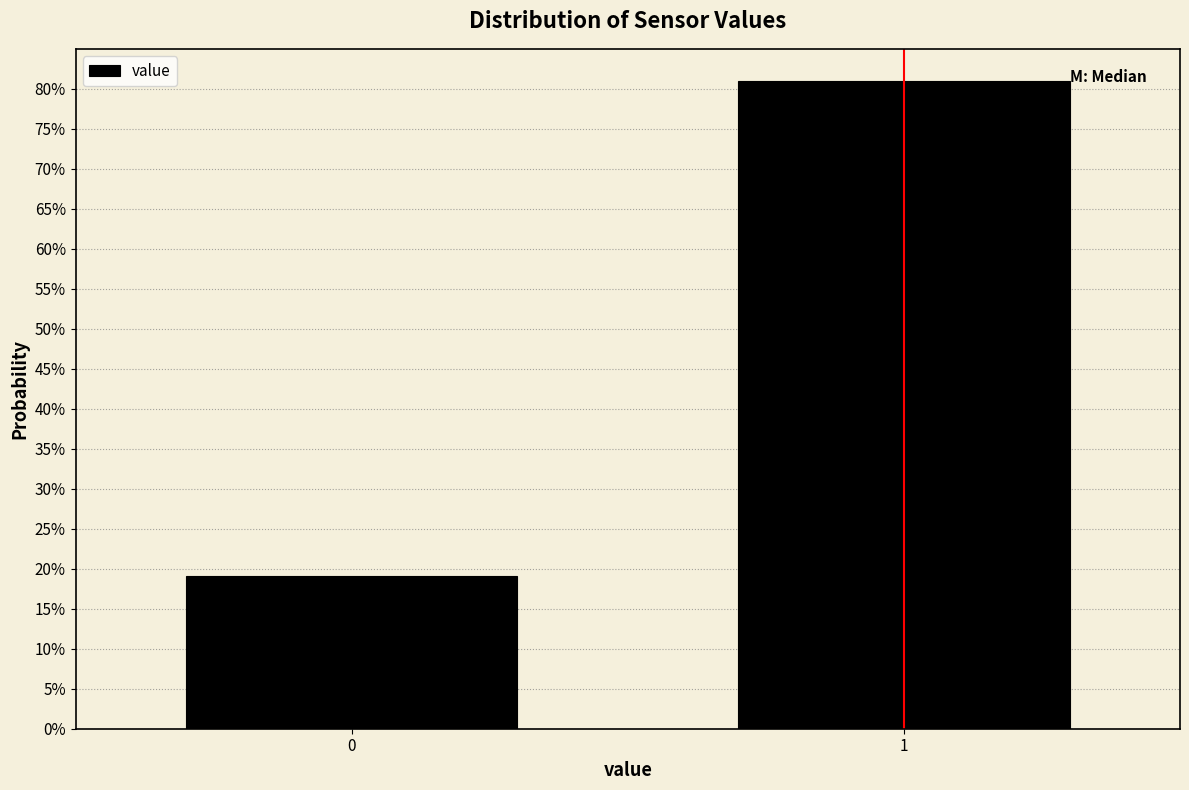

Does the chart contain any negative values?

No